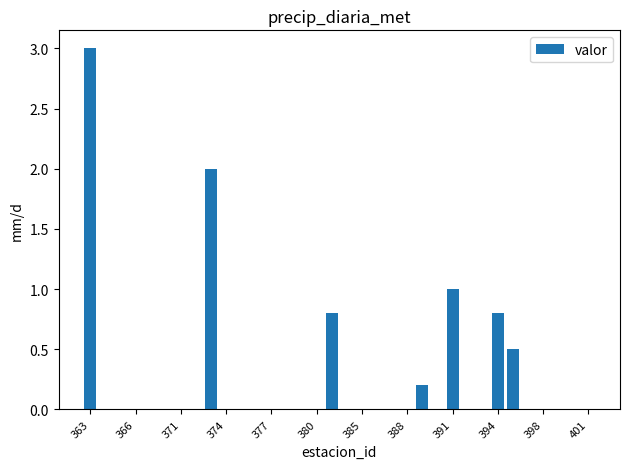

What is the maximum value shown in the chart?

3.0